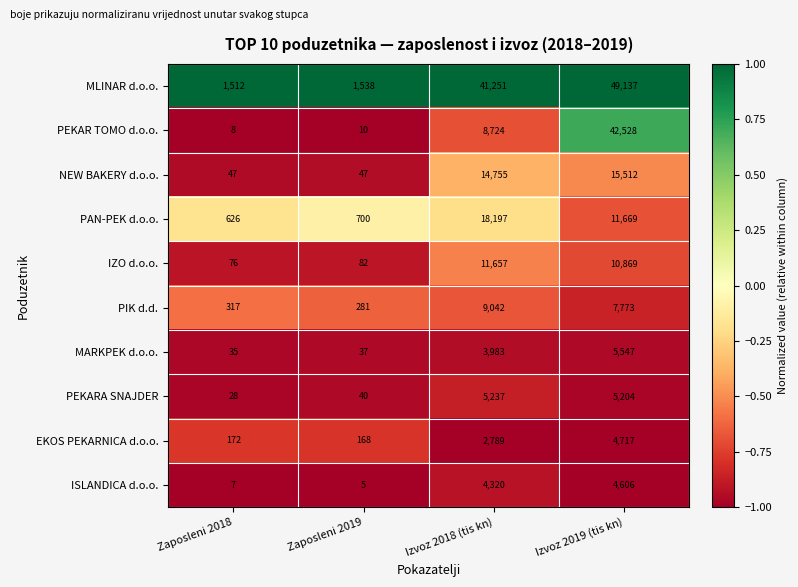

Which category has the lowest value in the PEKARA SNAJDER series?

Zaposleni 2018